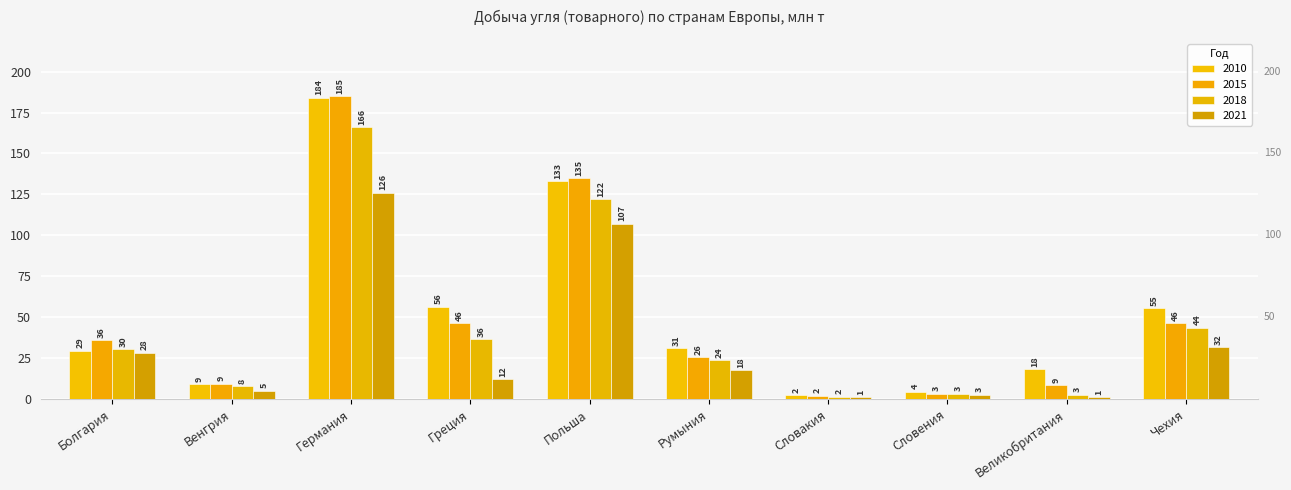

How many groups of bars are there?

10